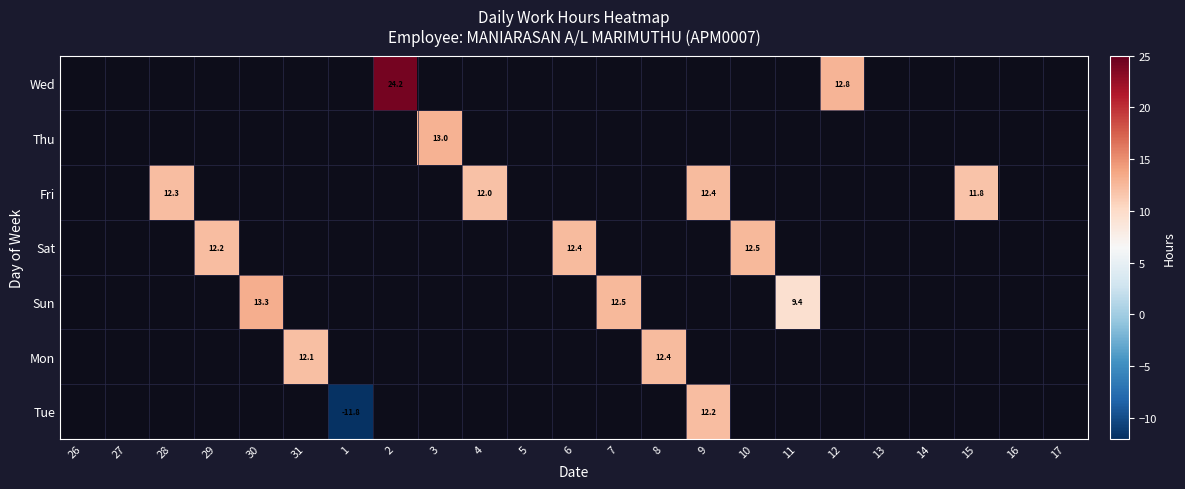

Which category has the highest value across all series?

2